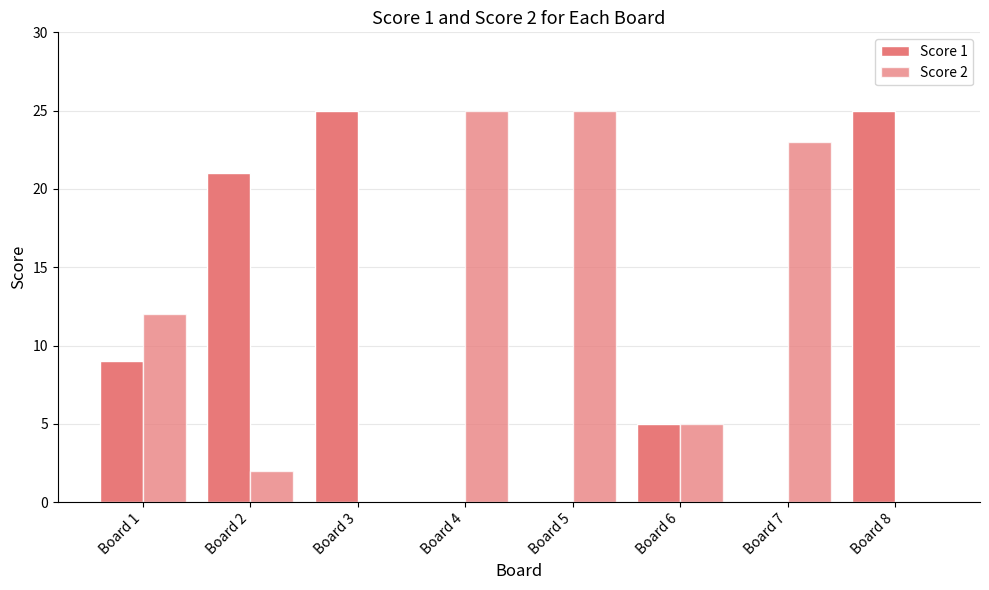

How many groups of bars are there?

8